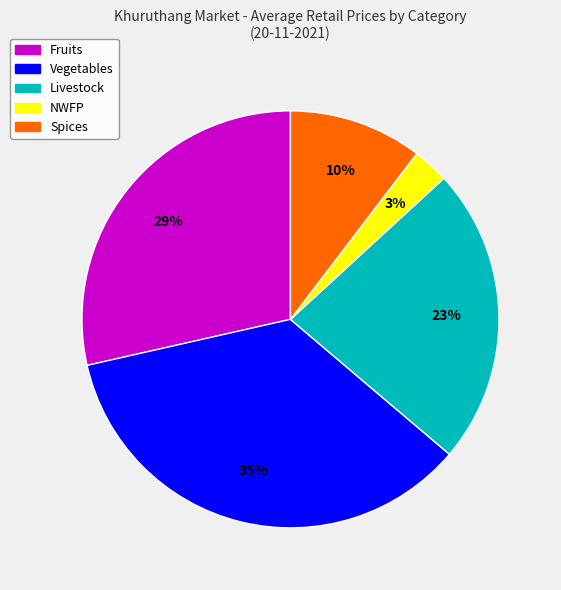

Rank the categories by value from lowest to highest.

NWFP, Spices, Livestock, Fruits, Vegetables